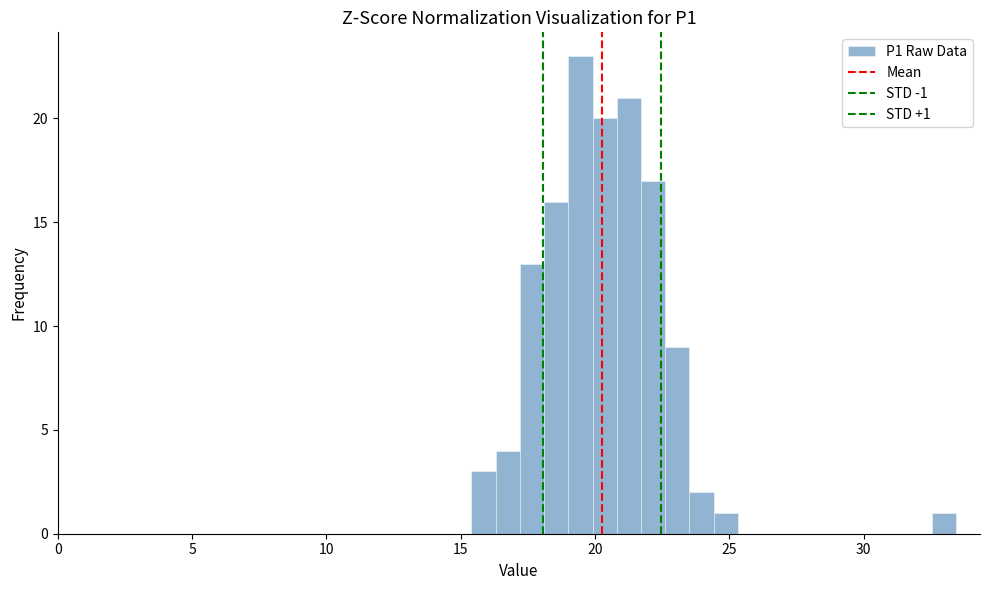

Read against the x-axis, roughly where is the centre of the tallest bar?

19.5